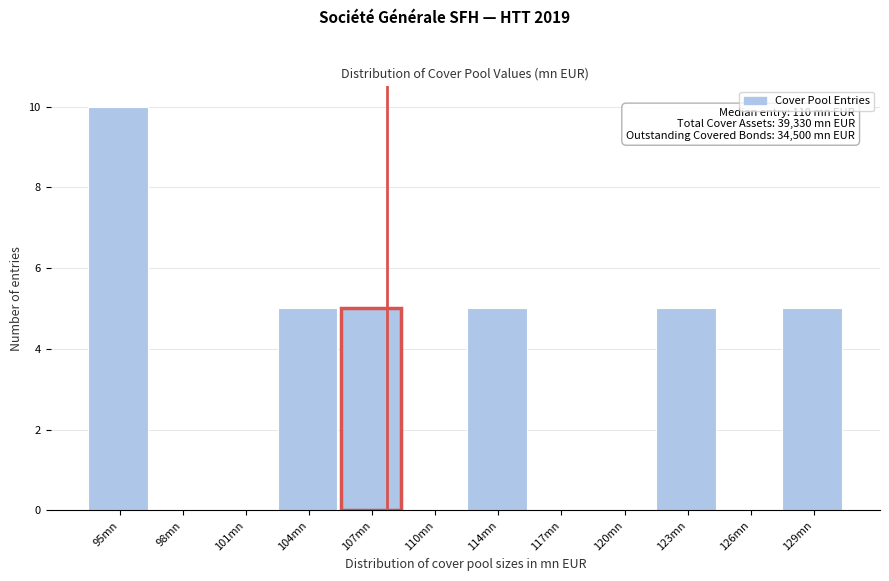

Reading right to left, list all the values displayed in this chart.

129mn=5	126mn=0	123mn=5	120mn=0	117mn=0	114mn=5	110mn=0	107mn=5	104mn=5	101mn=0	98mn=0	95mn=10